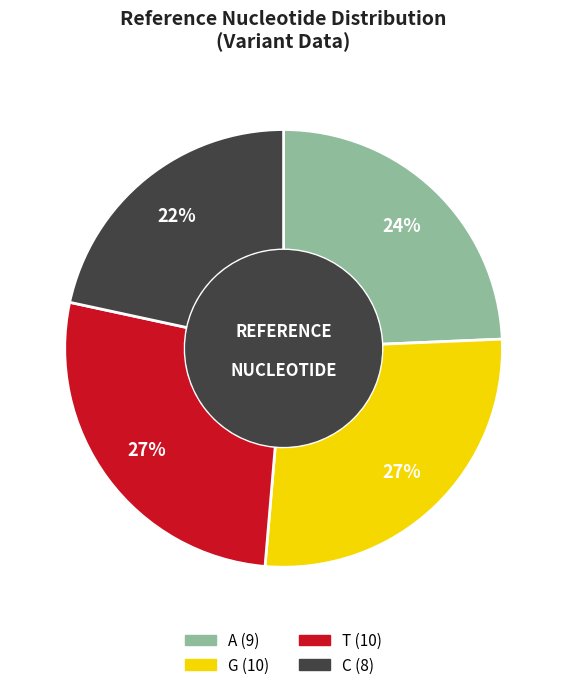

Approximately how many times larger is the value at G compared to T?

1.0